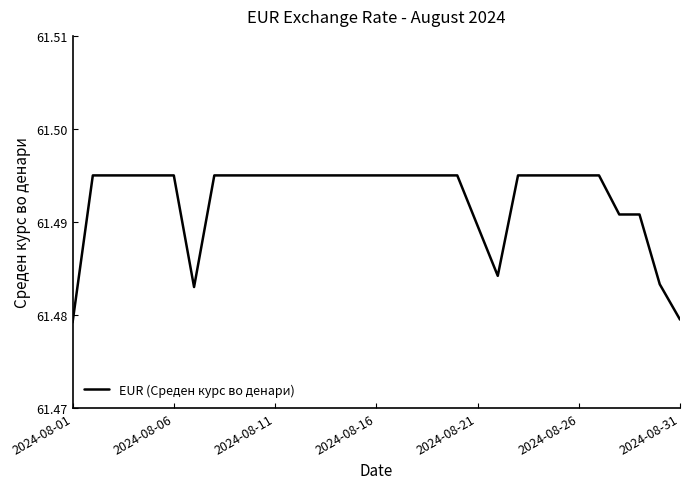

The chart shows a value of 106.3 at 2024-08-31. True or false?

False